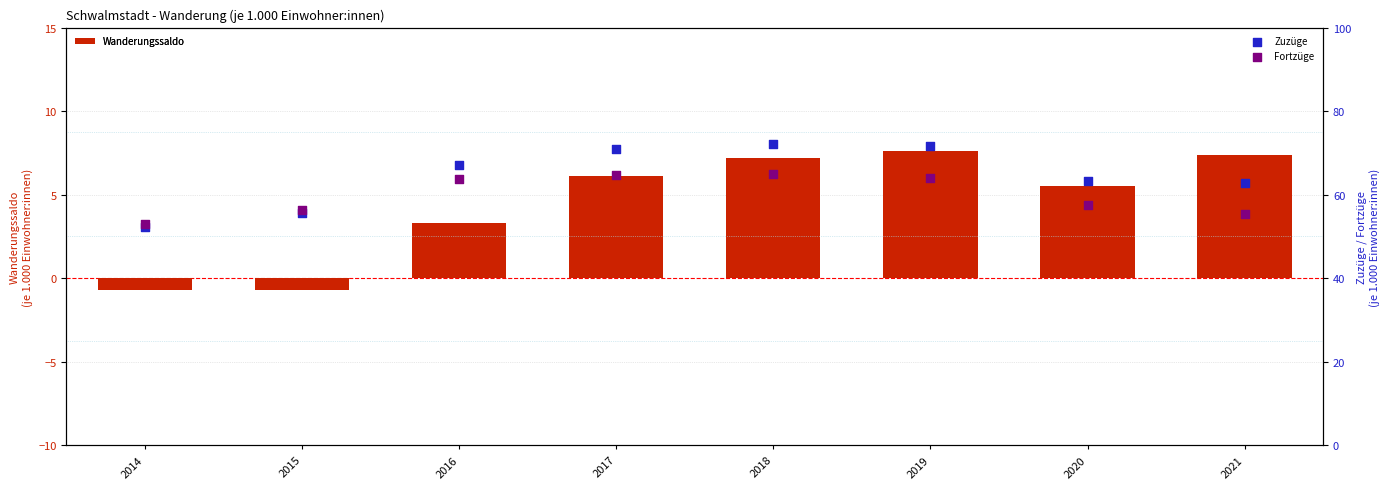

What are all the series names shown in the legend?

Wanderungssaldo, Zuzüge, Fortzüge